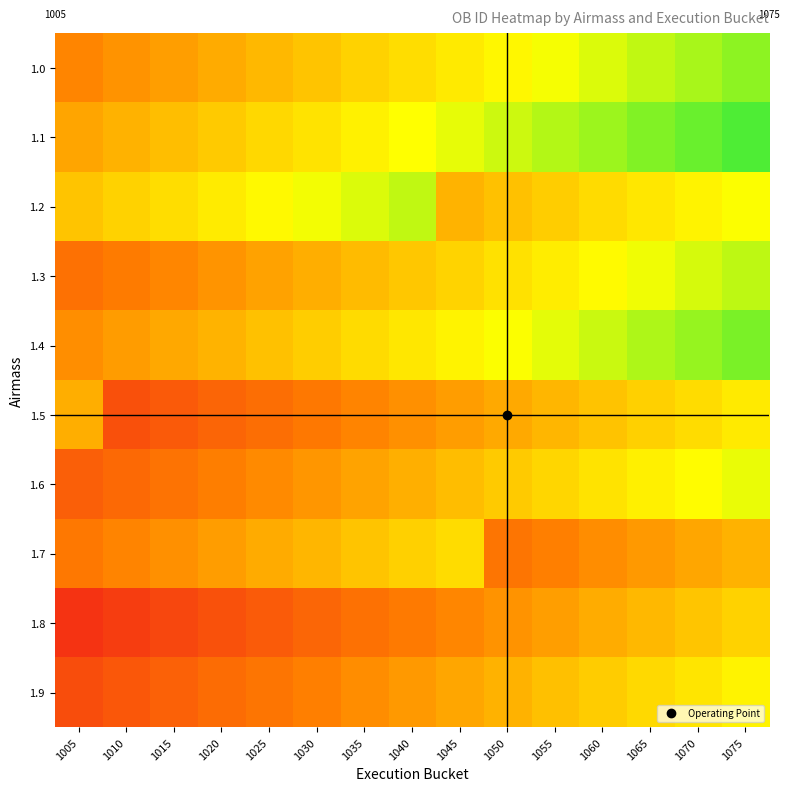

Is the value of 1.1 at 1020 greater than the value of 1.7 at 1020?

Yes